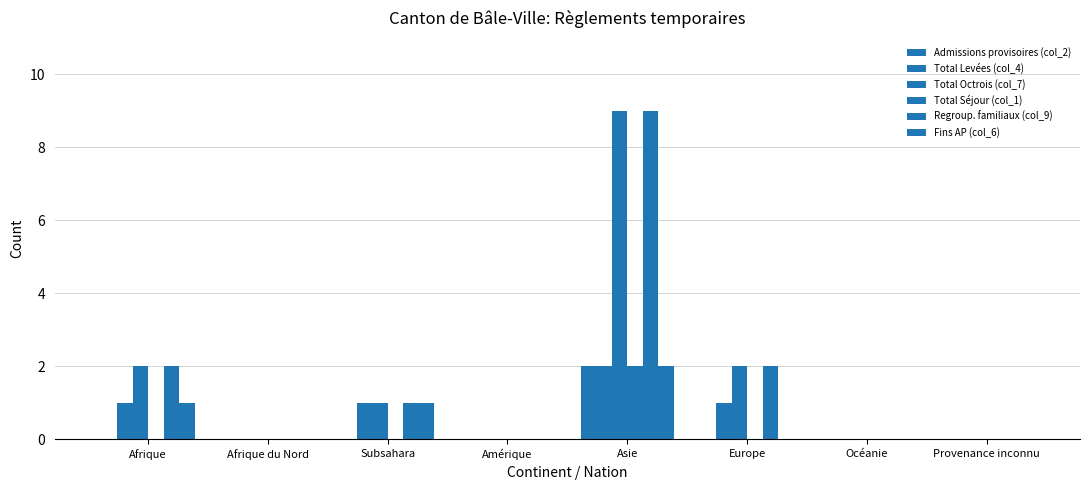

What is the spread (max minus min) of values at Asie?

7